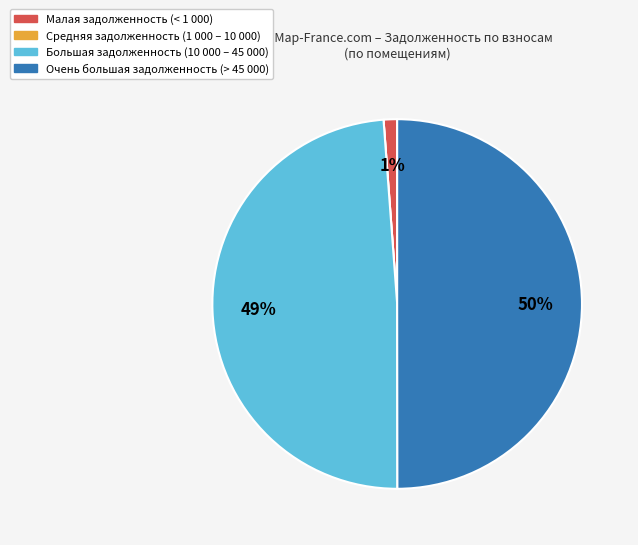

To the nearest percent, what is the average slice percentage?

25%